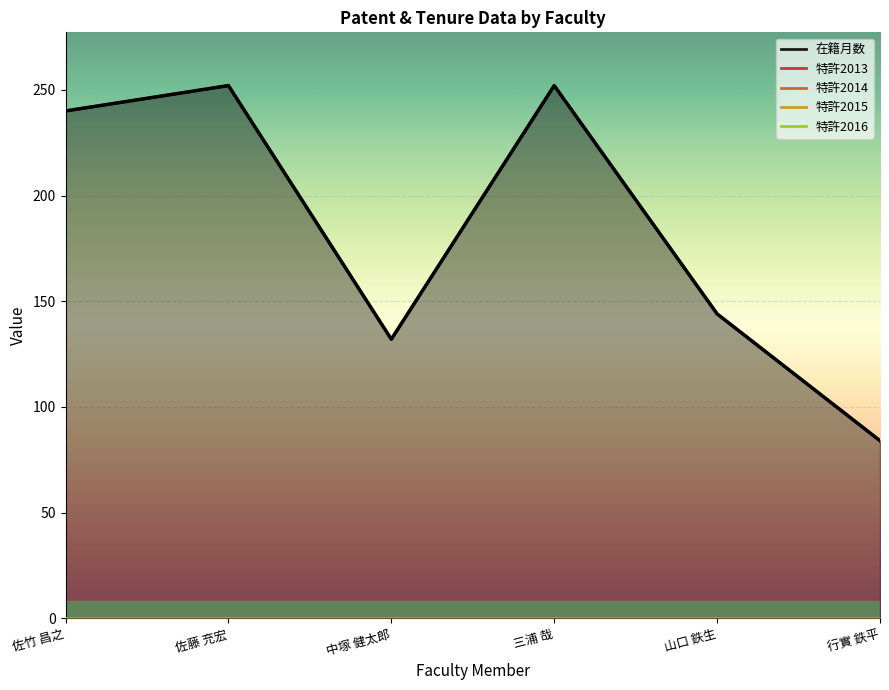

How many lines are shown in the chart?

1